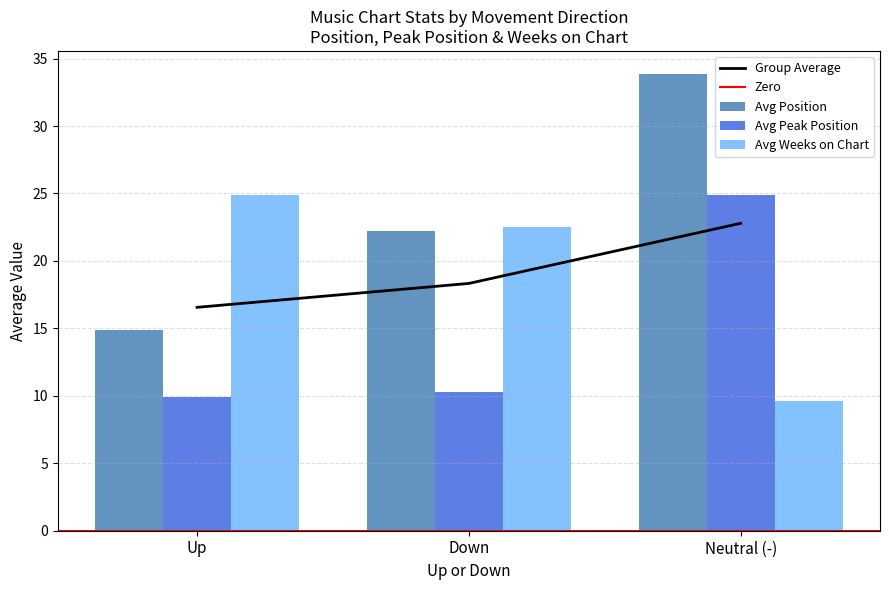

What is the sum of all Avg Peak Position values?

45.1